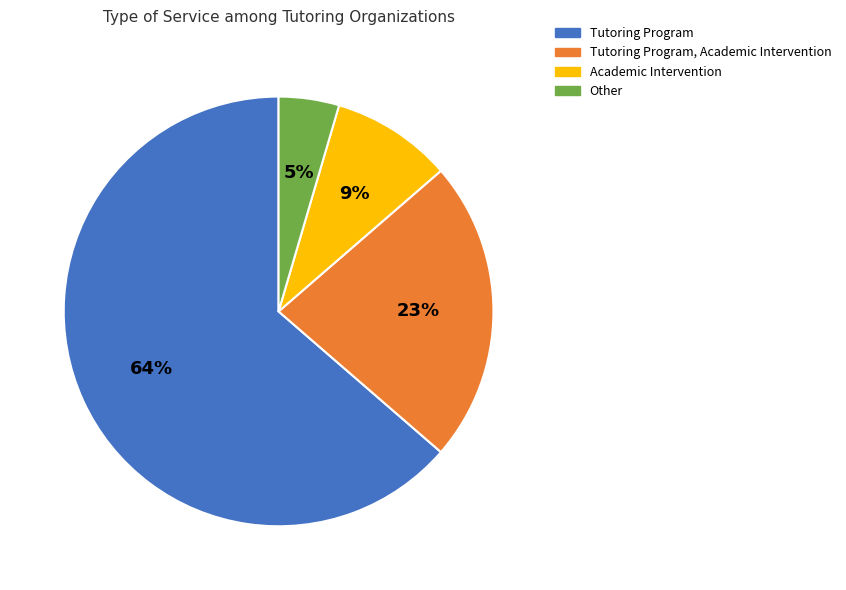

To the nearest percent, what is the combined percentage of Other and Academic Intervention?

14%